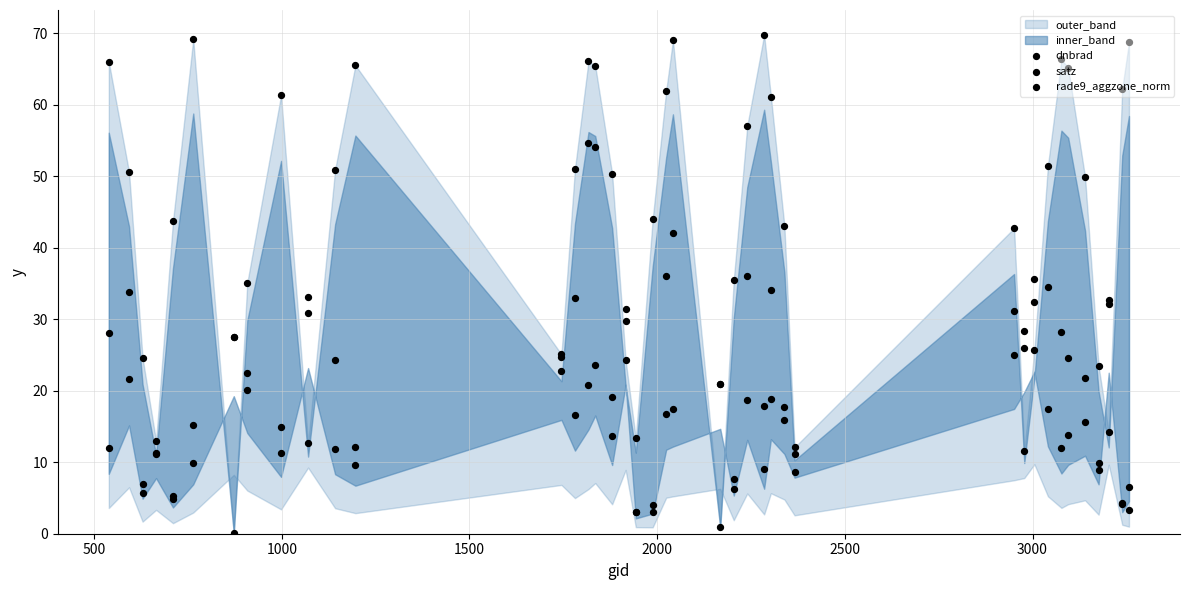

Which series contains the highest Y value?

satz